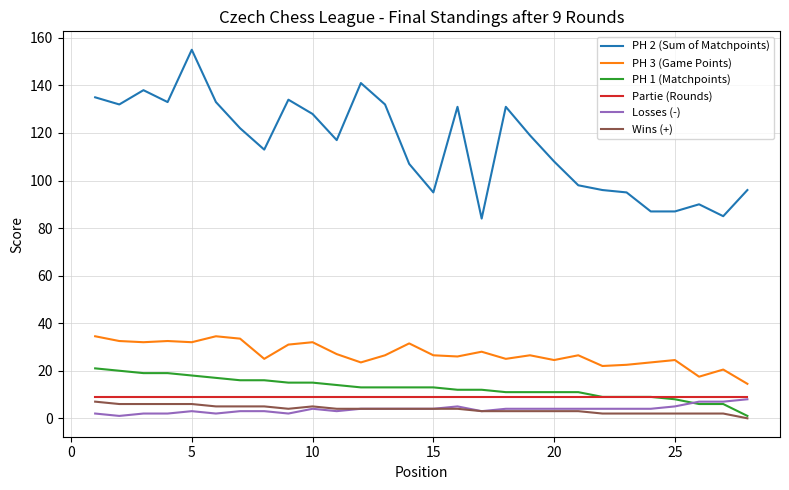

Which series has the largest total across all categories?

PH 2 (Sum of Matchpoints)